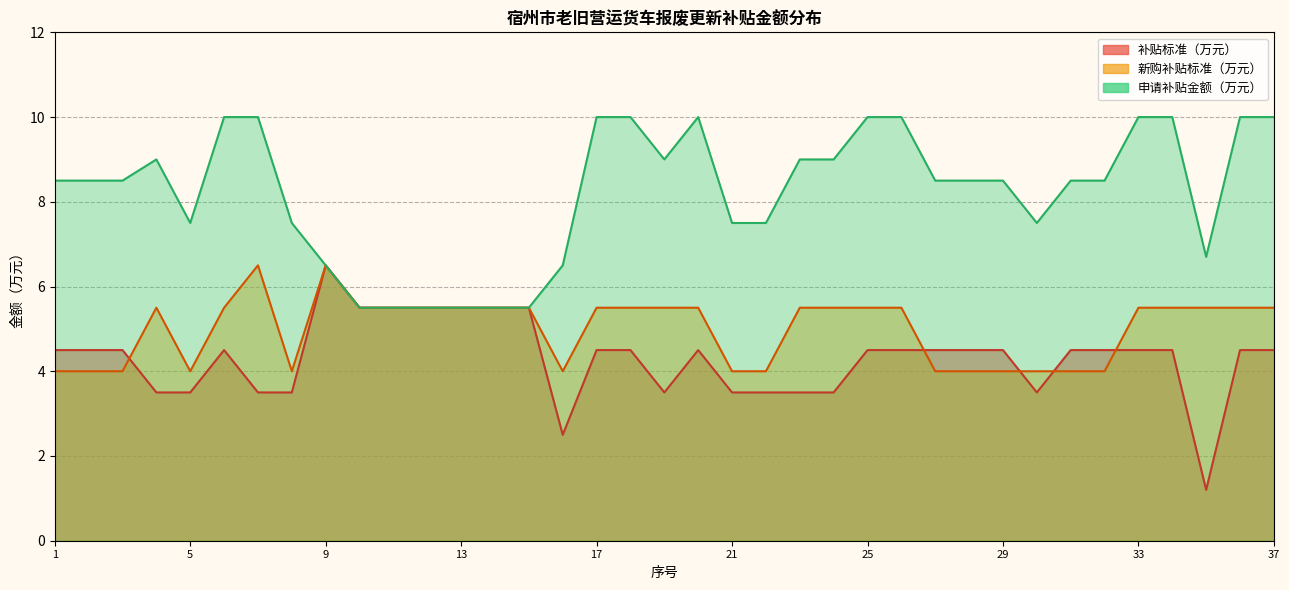

What is the difference between the highest and lowest values at 22?

4.0